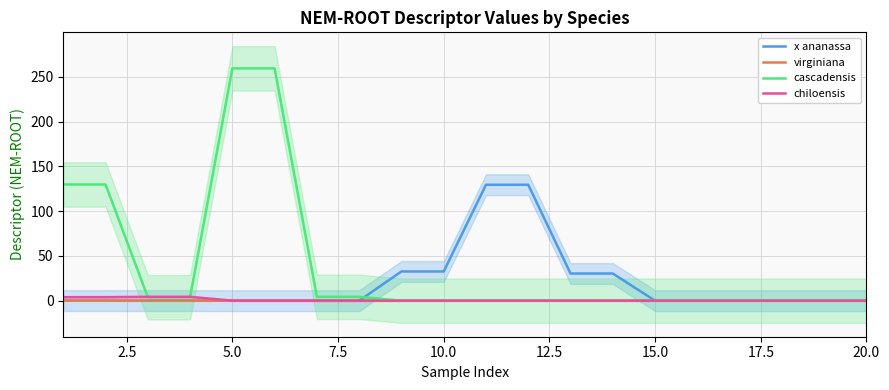

Which series has the largest range (max minus min)?

cascadensis